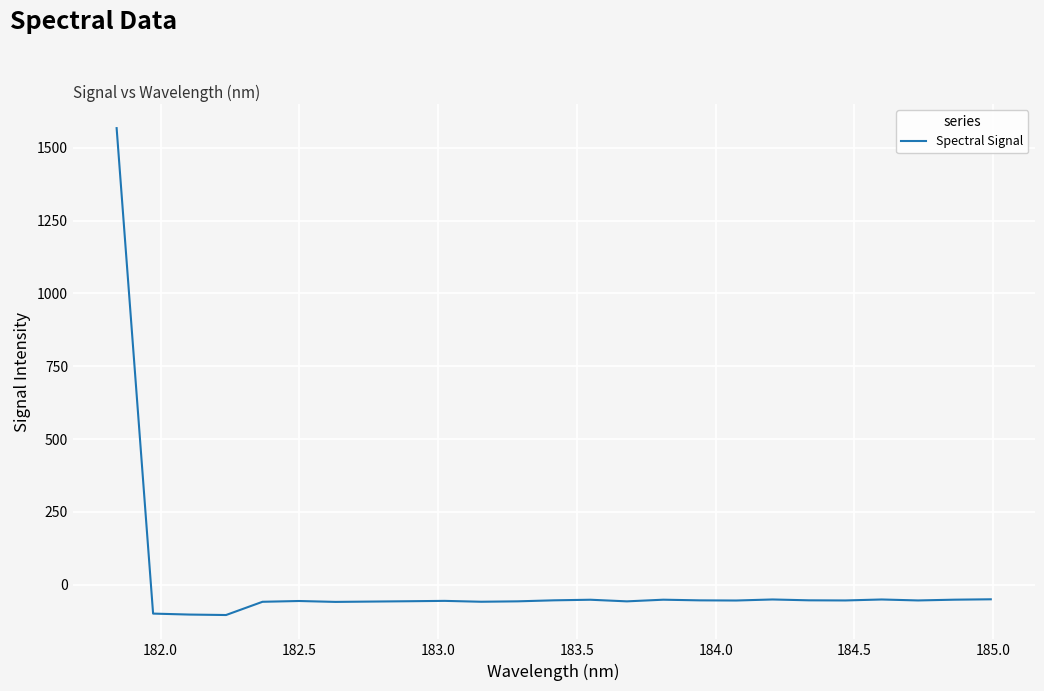

How many values are below -54?

18